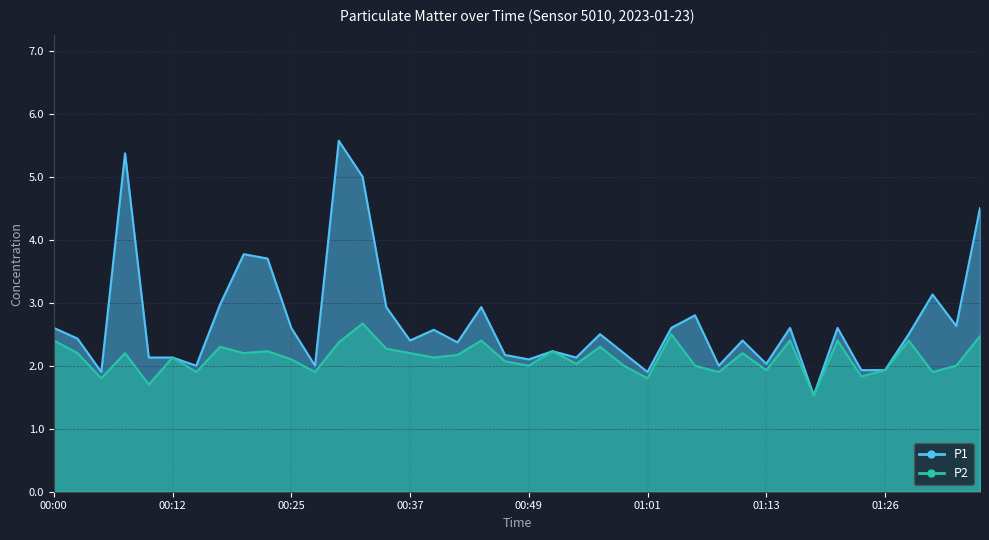

At which label is P2 closest to 2?

00:49